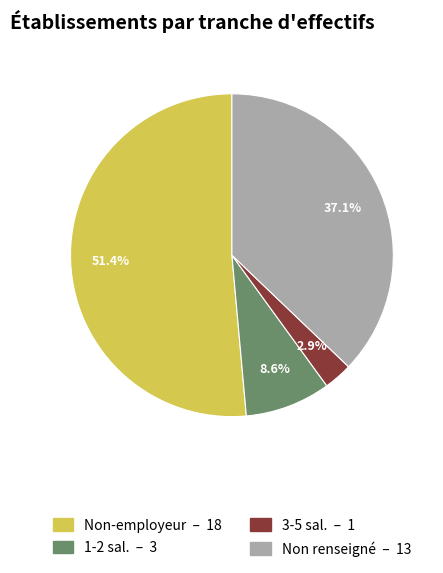

Is there any slice that represents more than half of the pie?

Yes